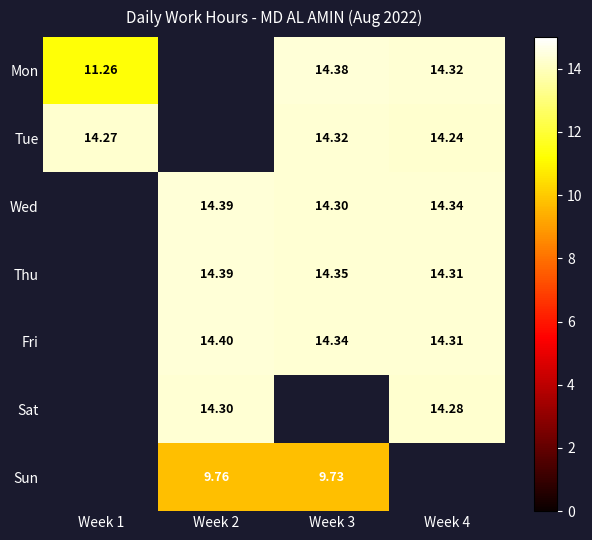

Is the value of Tue at Week 4 greater than the value of Mon at Week 1?

Yes